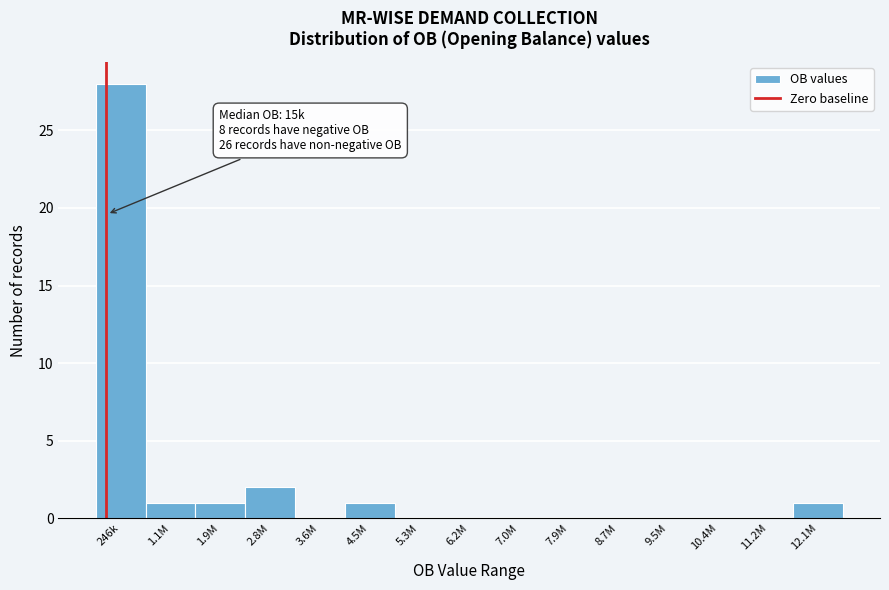

Reading left to right, extract all data points from this chart.

246k=28	1.1M=1	1.9M=1	2.8M=2	3.6M=0	4.5M=1	5.3M=0	6.2M=0	7.0M=0	7.9M=0	8.7M=0	9.5M=0	10.4M=0	11.2M=0	12.1M=1